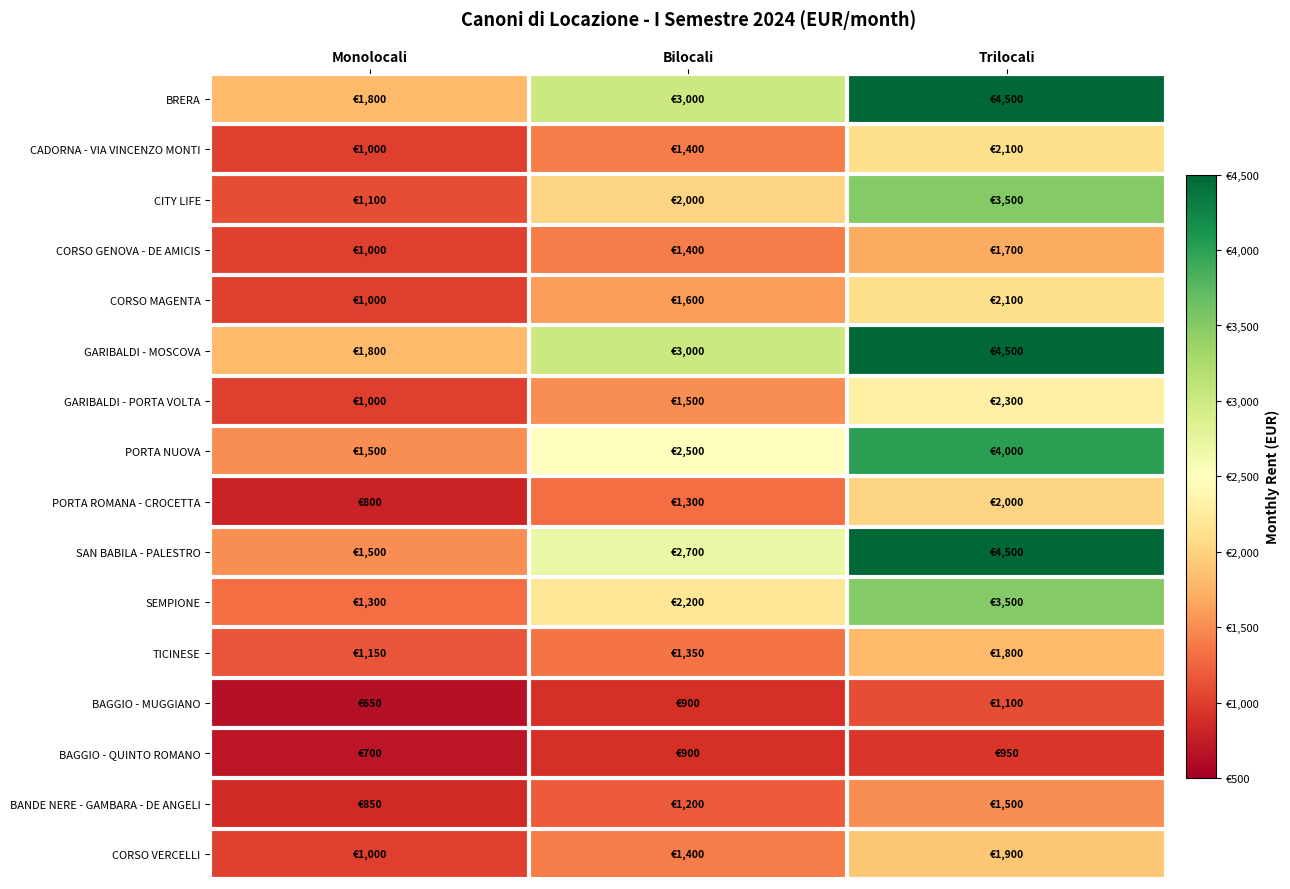

Rank the series by their maximum value, from highest to lowest.

BRERA, GARIBALDI - MOSCOVA, SAN BABILA - PALESTRO, PORTA NUOVA, CITY LIFE, SEMPIONE, GARIBALDI - PORTA VOLTA, CADORNA - VIA VINCENZO MONTI, CORSO MAGENTA, PORTA ROMANA - CROCETTA, CORSO VERCELLI, TICINESE, CORSO GENOVA - DE AMICIS, BANDE NERE - GAMBARA - DE ANGELI, BAGGIO - MUGGIANO, BAGGIO - QUINTO ROMANO